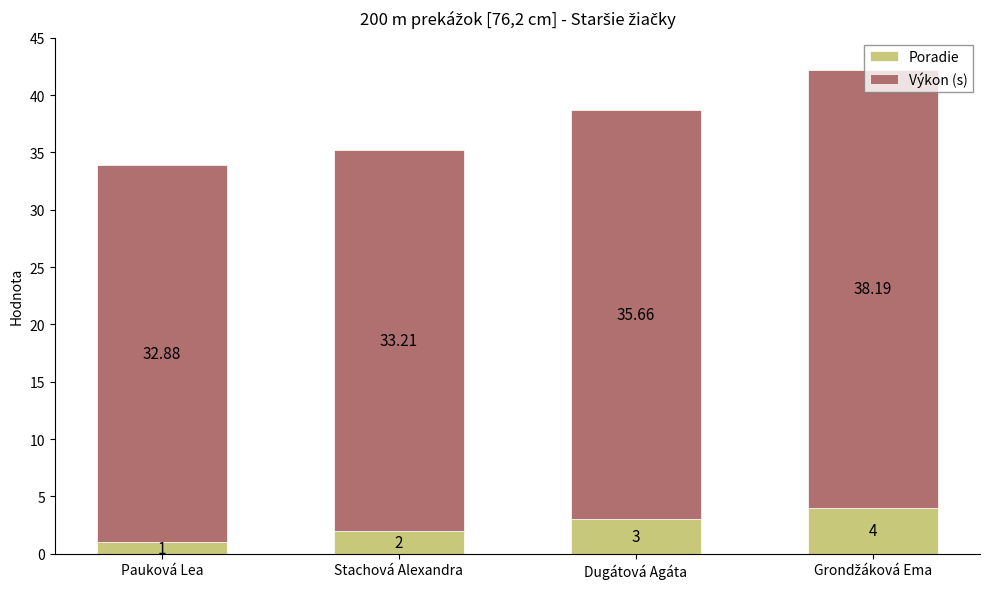

What is the difference between the second highest and second lowest values in the Poradie series?

1.0